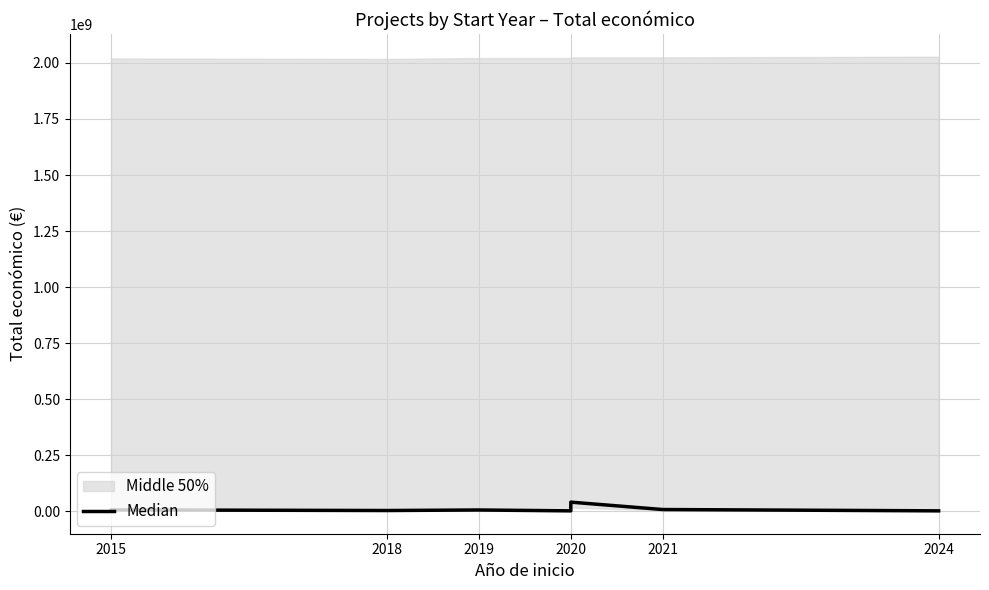

Is it true that the value at 2020 is 9668700?

False